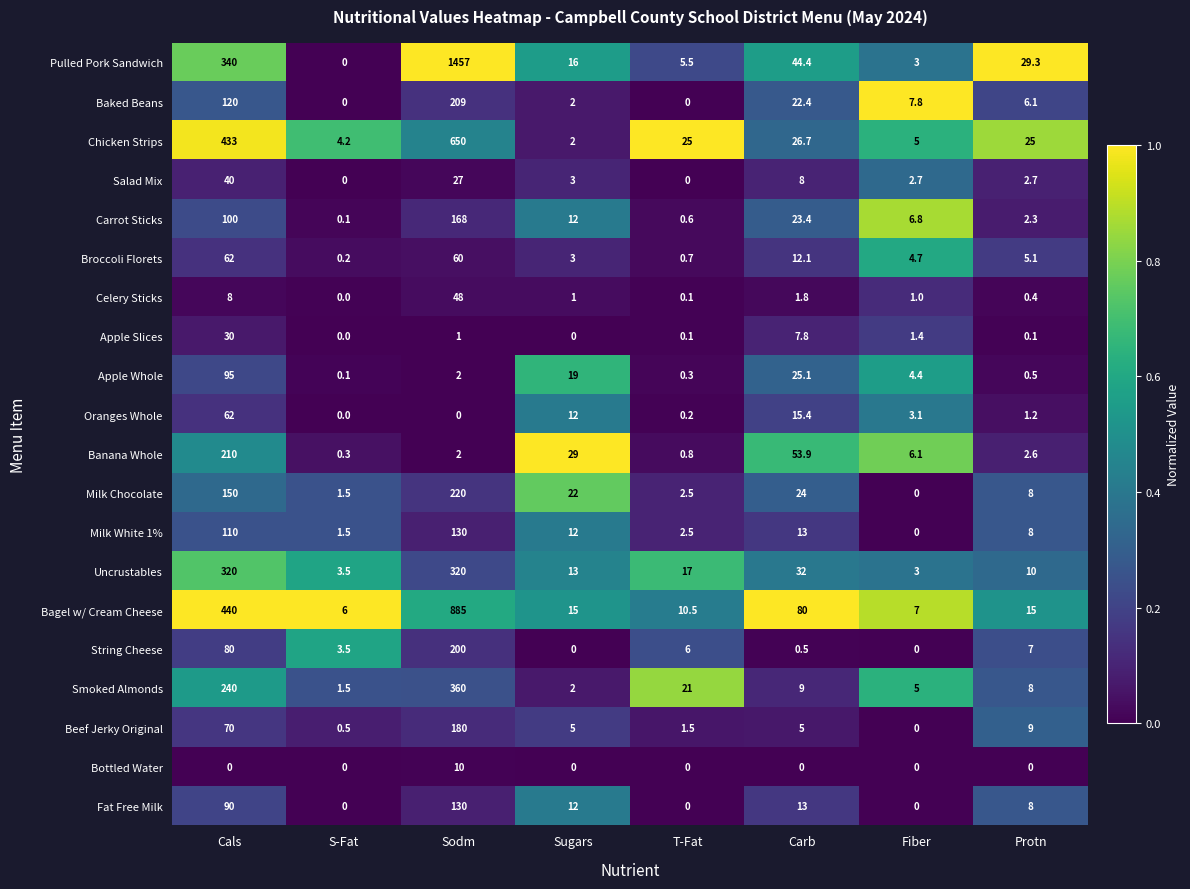

True or false: Bottled Water has a value of -6.9 at T-Fat.

False